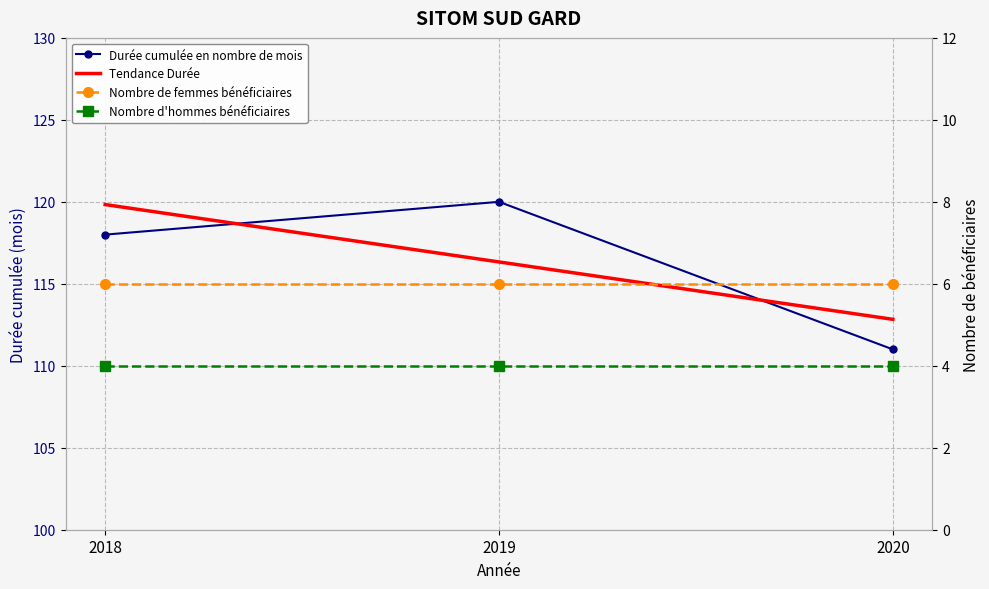

Which series has the largest total across all categories?

Durée cumulée en nombre de mois